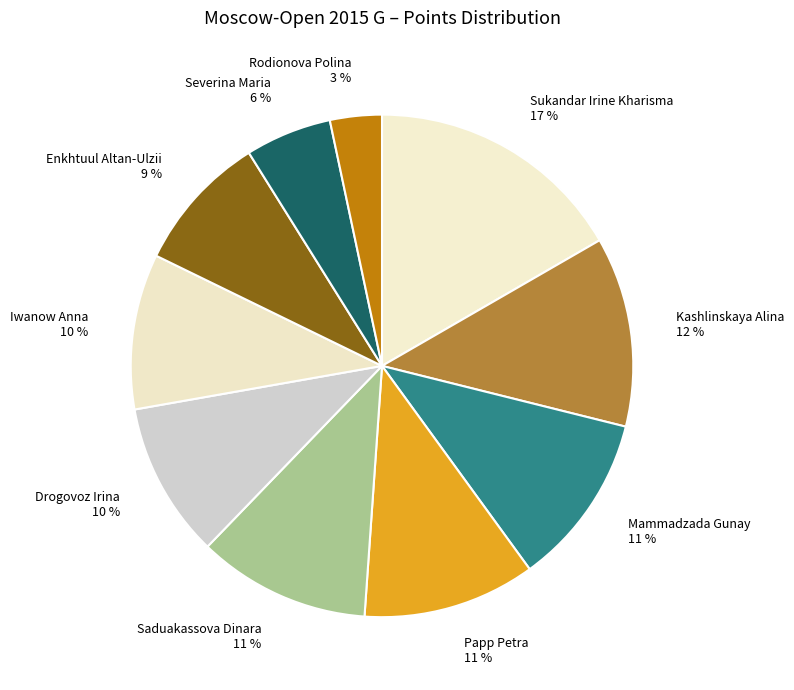

Is it true that Rodionova Polina is 3% of the pie?

True